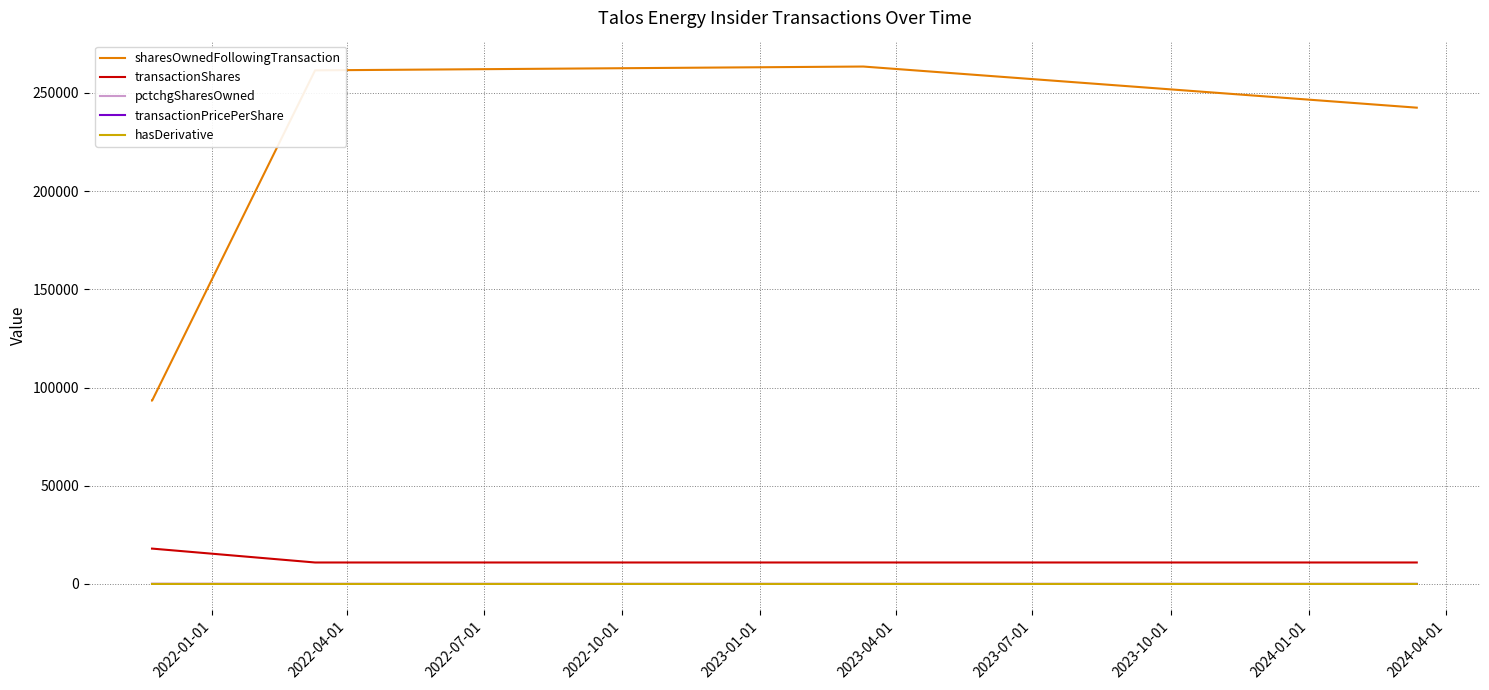

Which series has the widest spread of values?

sharesOwnedFollowingTransaction